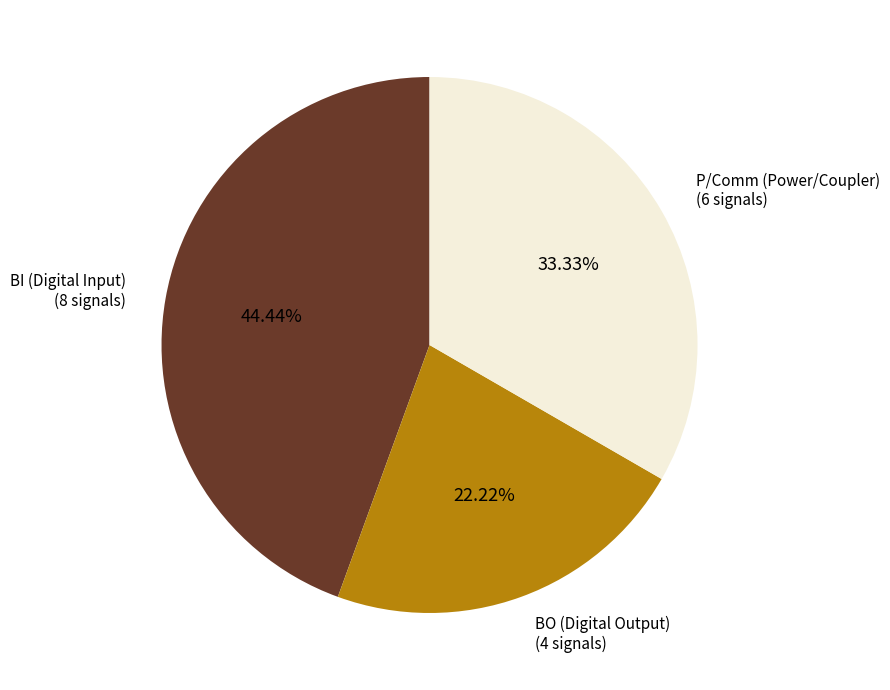

Does any single category account for the majority?

No